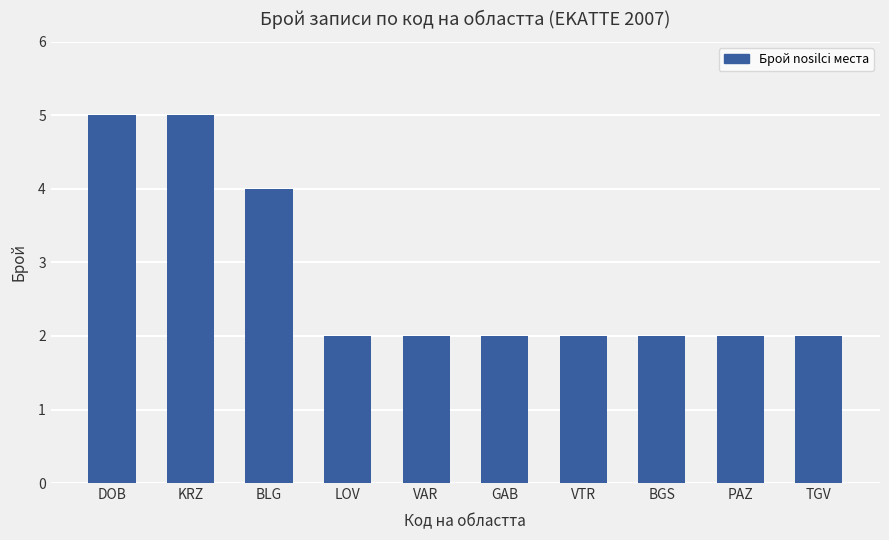

Approximately how many times larger is the value at GAB compared to BLG?

0.5